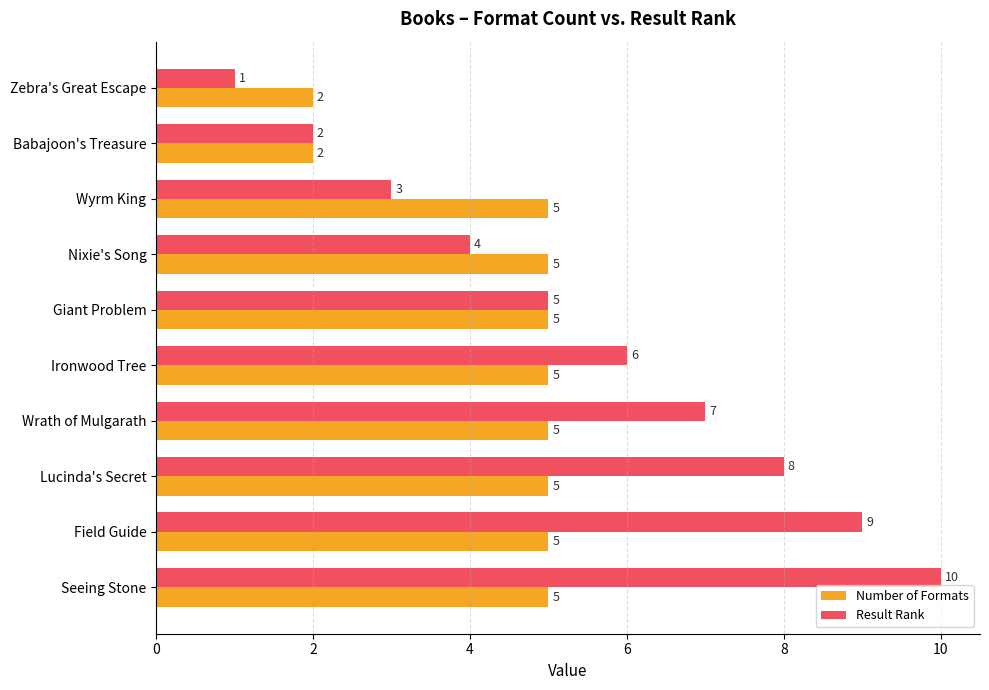

What is the greatest value displayed?

10